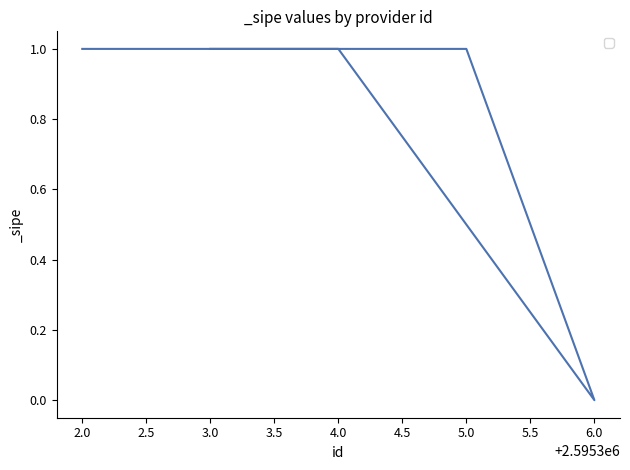

Where is the data nearest to the value 0?

6.0